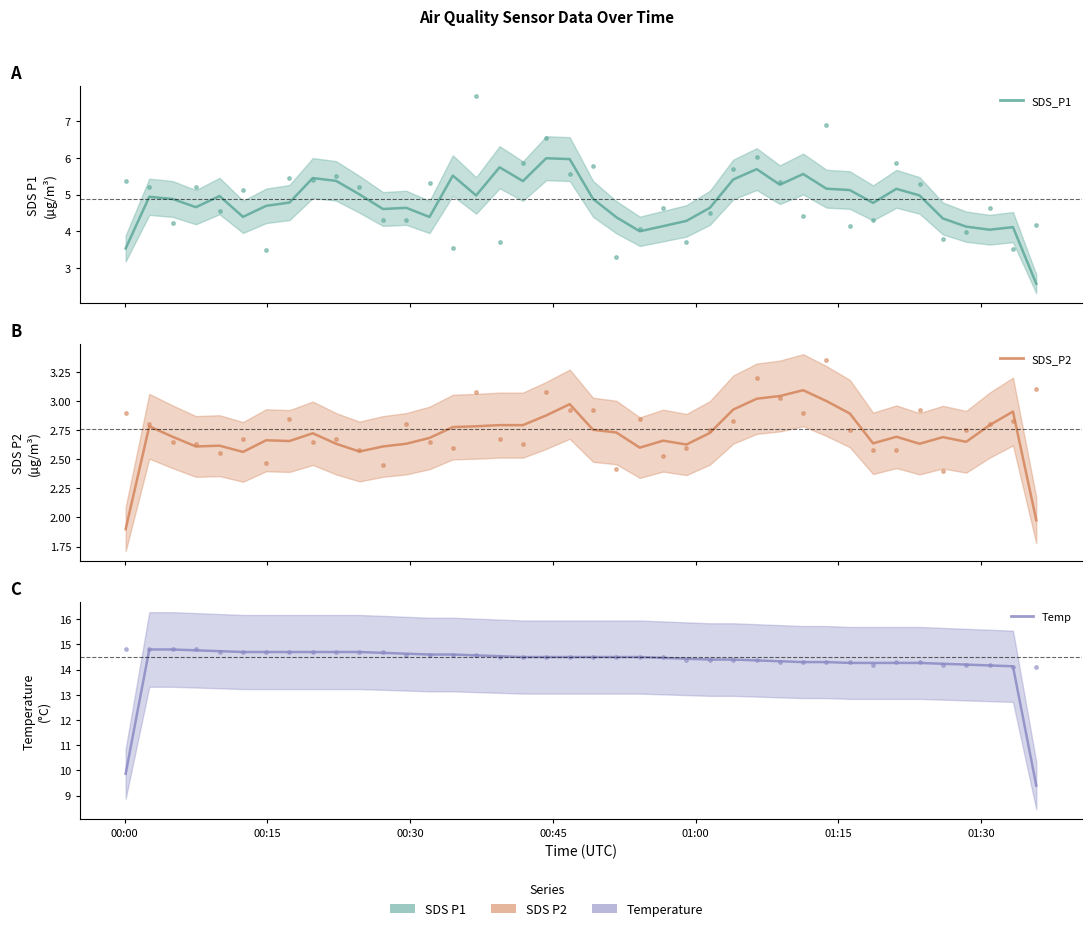

What is the value of the SDS_P2 point at the 37th from the left?

2.6